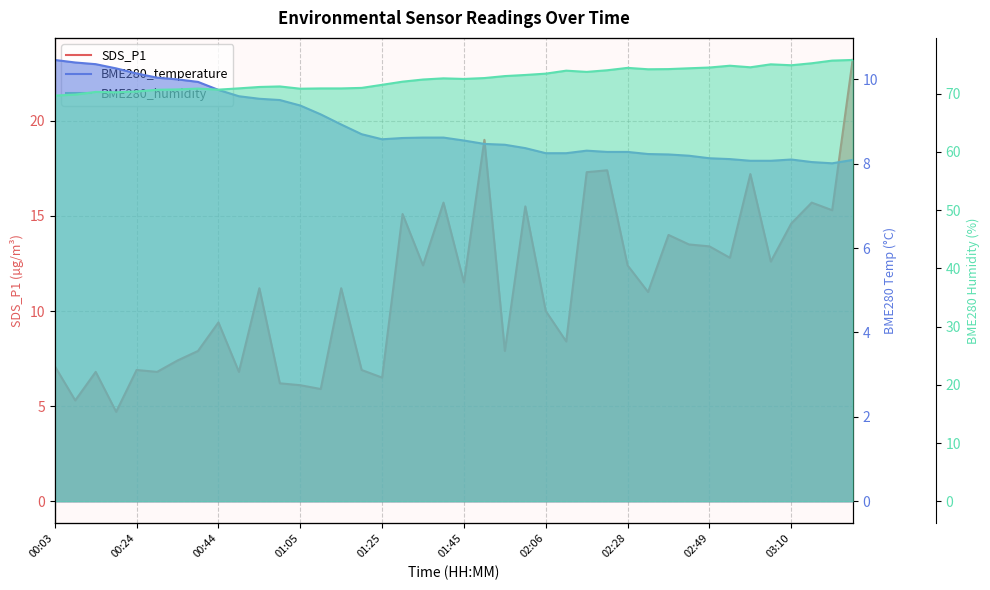

In BME280_humidity, how many points are lower than both neighbors (excluding endpoints)?

8